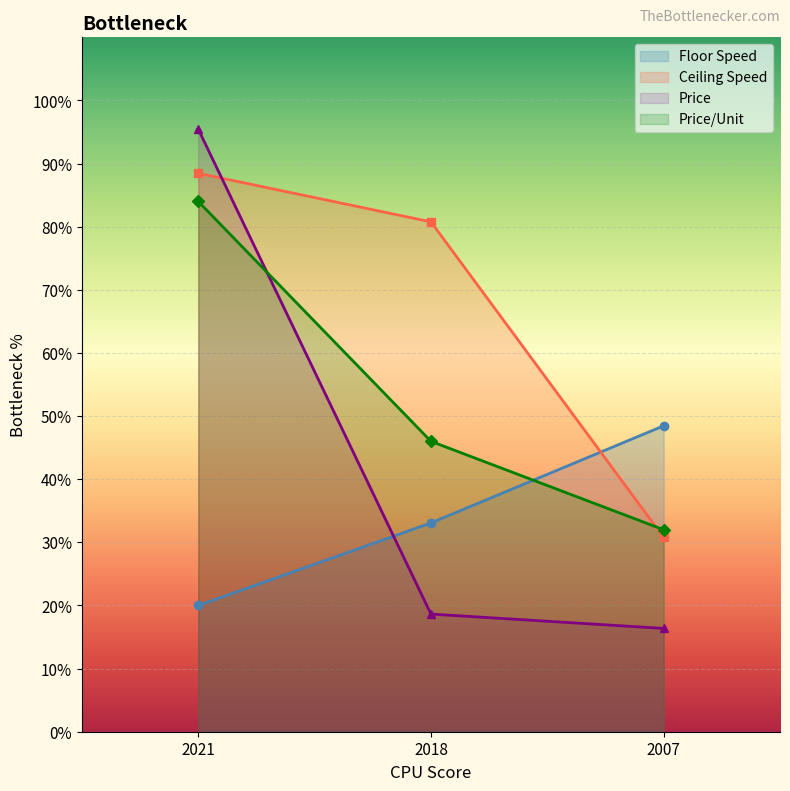

Reading left to right, what are all the values shown in this chart?

Floor_Speed: 20.0	33.1	48.5
Ceiling_Speed: 88.5	80.8	30.8
Price: 95.5	18.6	16.4
Price_per_unit: 84.0	46.0	32.0